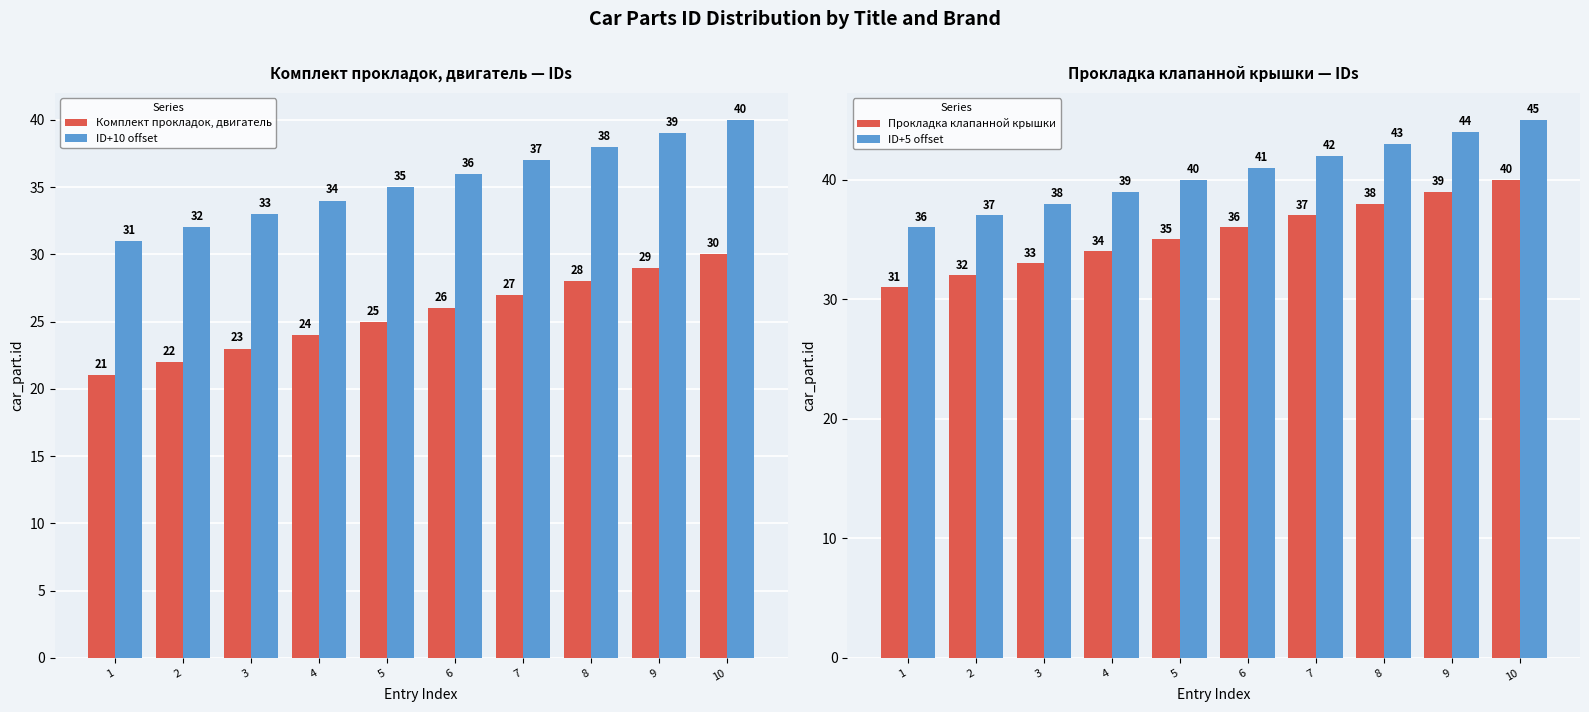

What is the value of the Комплект прокладок, двигатель bar at the 10th from the left?

30